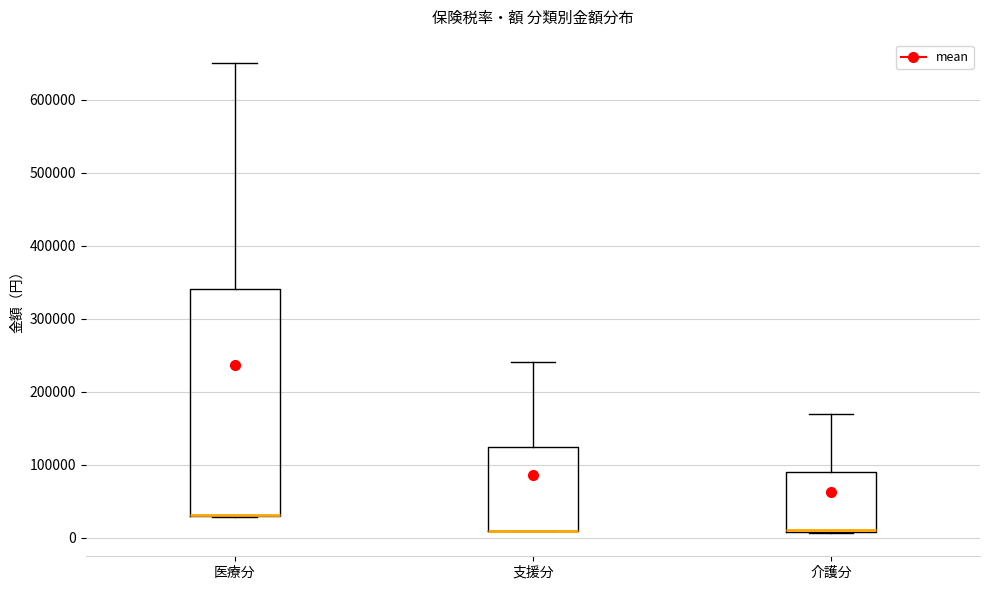

Reading left to right, read every box against the y-axis: the position of its median line, the range the box covers, and the ends of its whiskers. The values are not printed on the chart, so give them approximately, as read against the axis.

医療分: median 30000 (drawn on the box's lower edge), box 30000 to 340000, whiskers 30000 to 650000
支援分: median 10000 (drawn on the box's lower edge), box 10000 to 120000, whiskers 10000 to 240000
介護分: median 10000 (drawn on the box's lower edge), box 10000 to 90000, whiskers 10000 to 170000